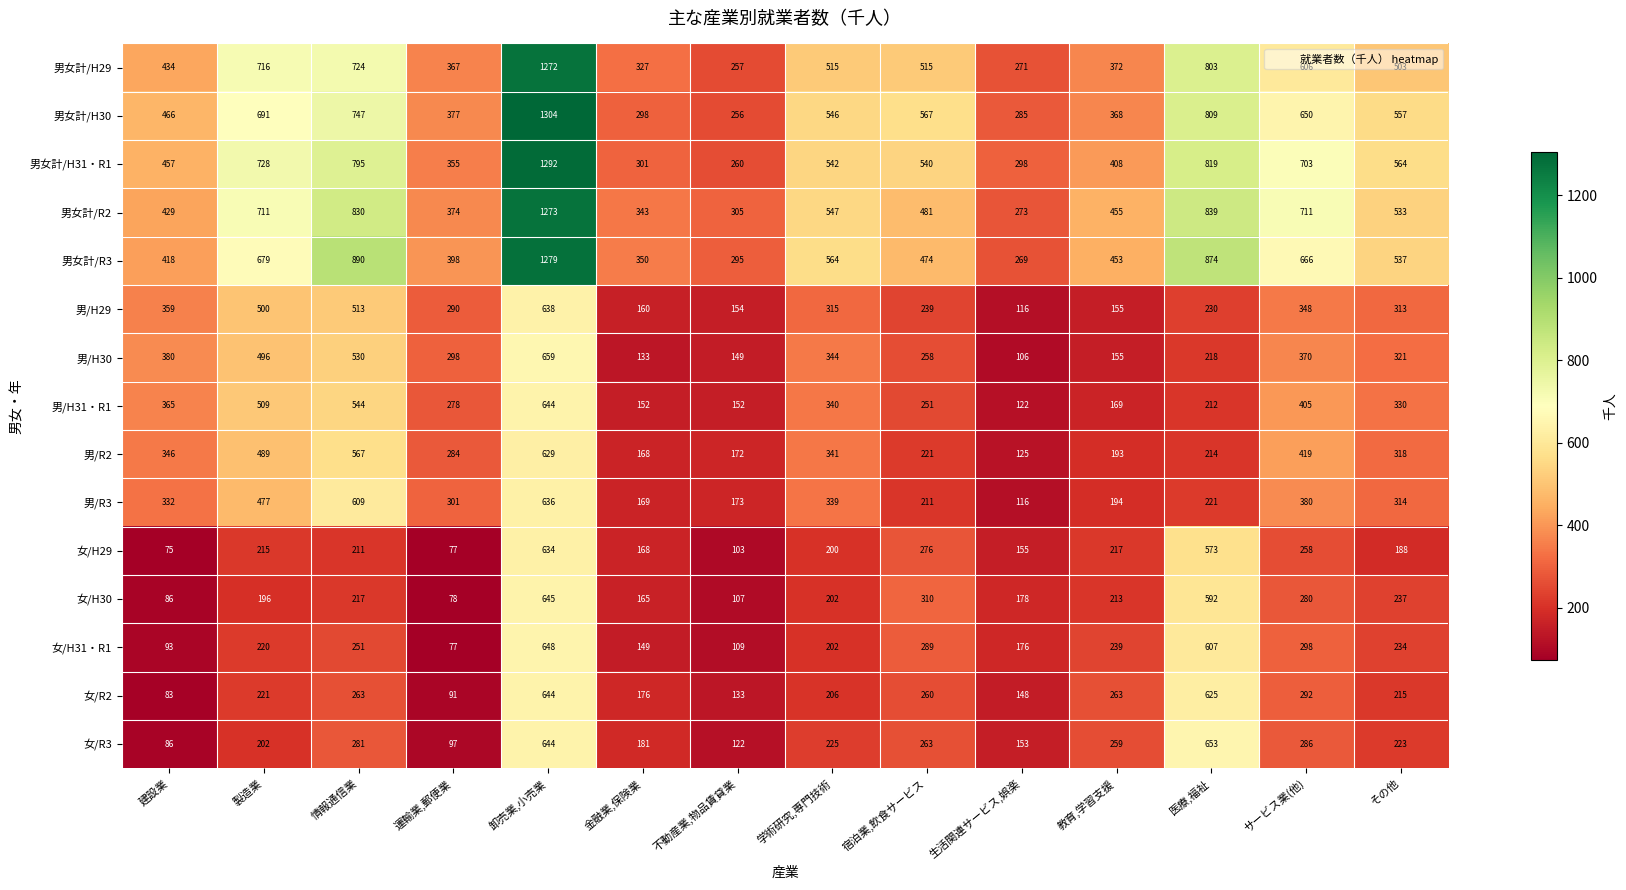

Where is 女/R2 nearest to the value 363?

サービス業(他)